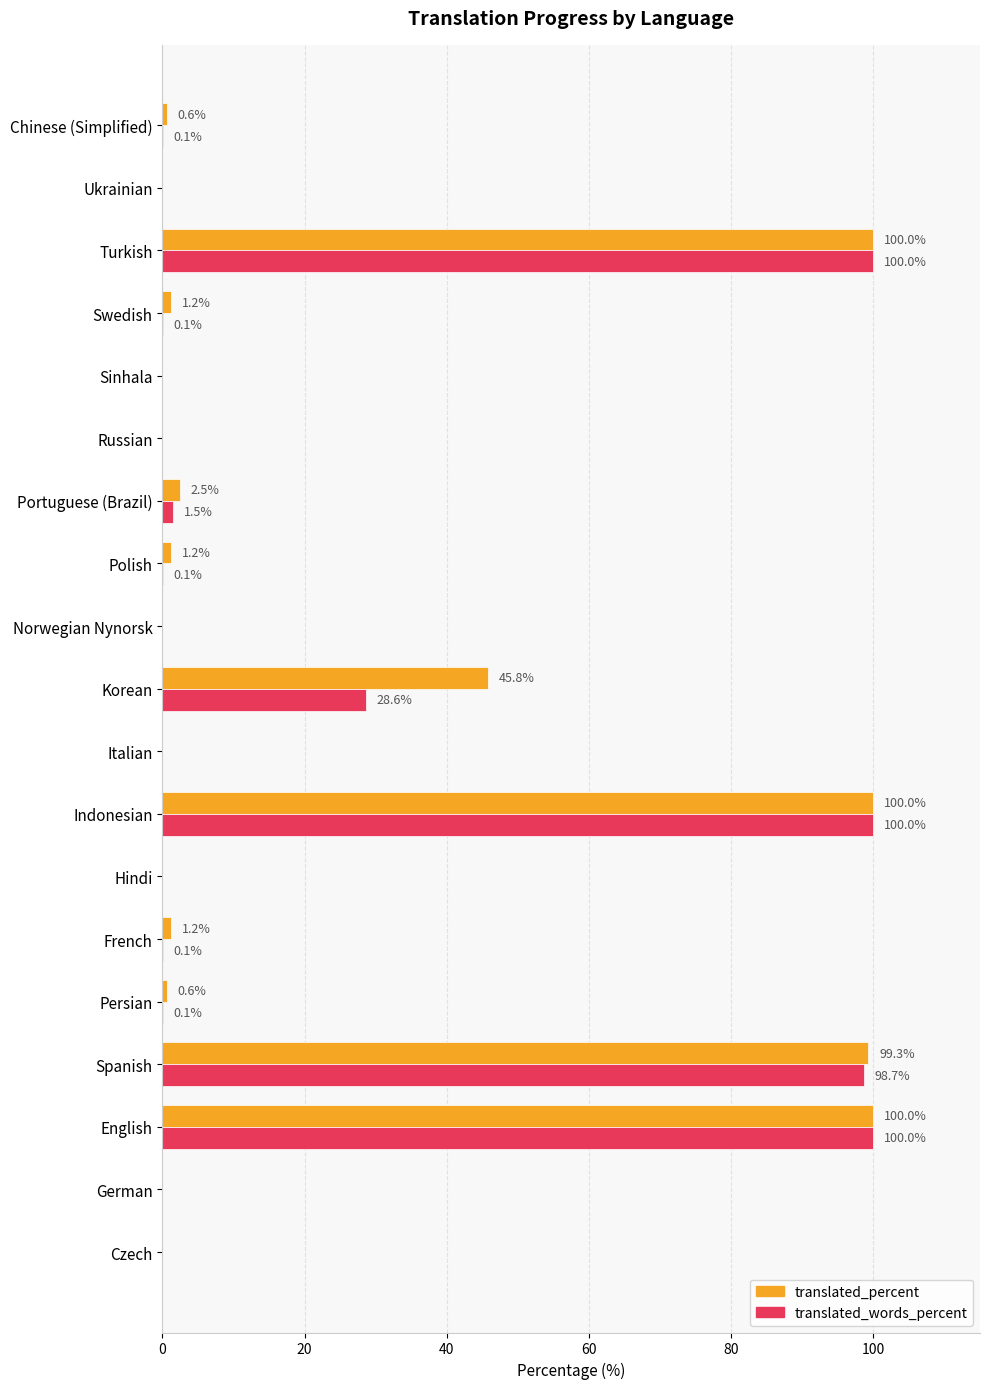

Where is translated_percent nearest to the value 50?

Korean